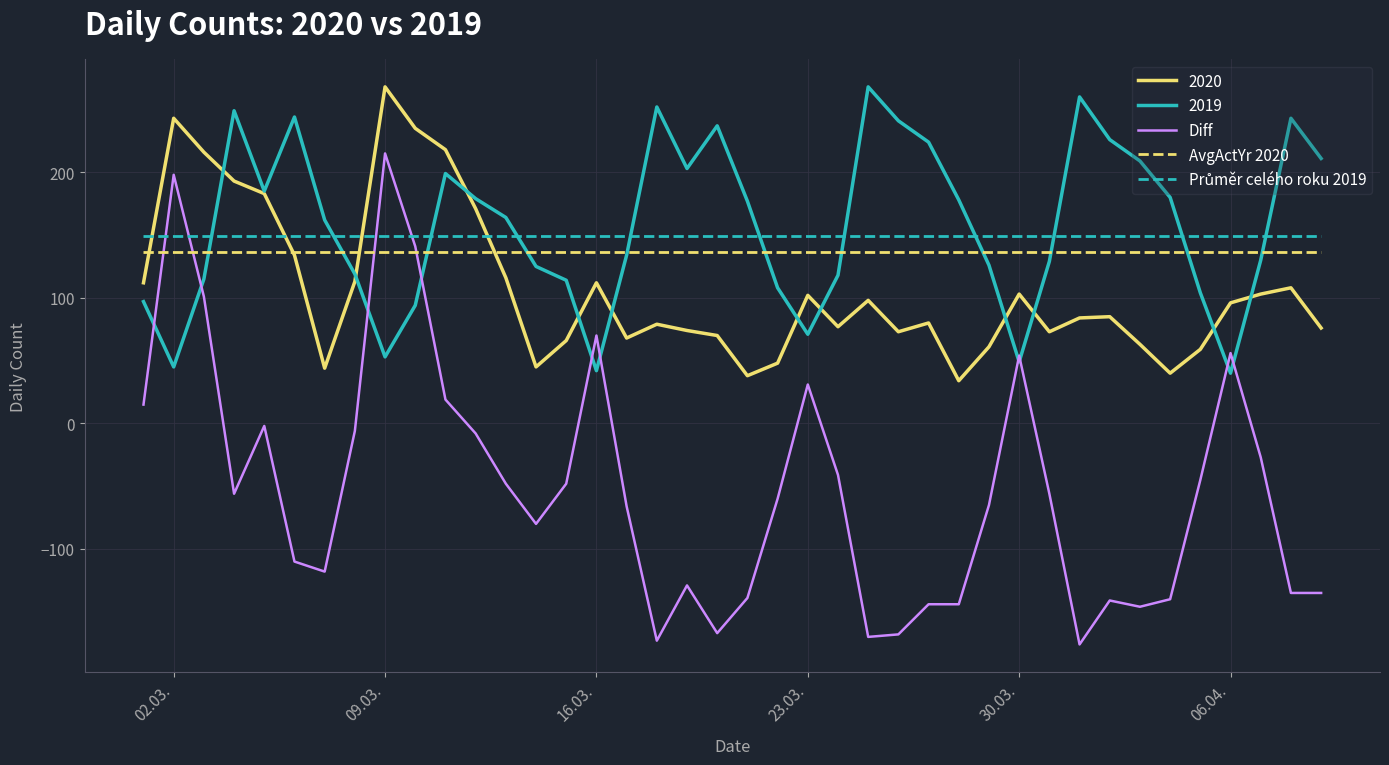

Which series has the widest spread of values?

Diff